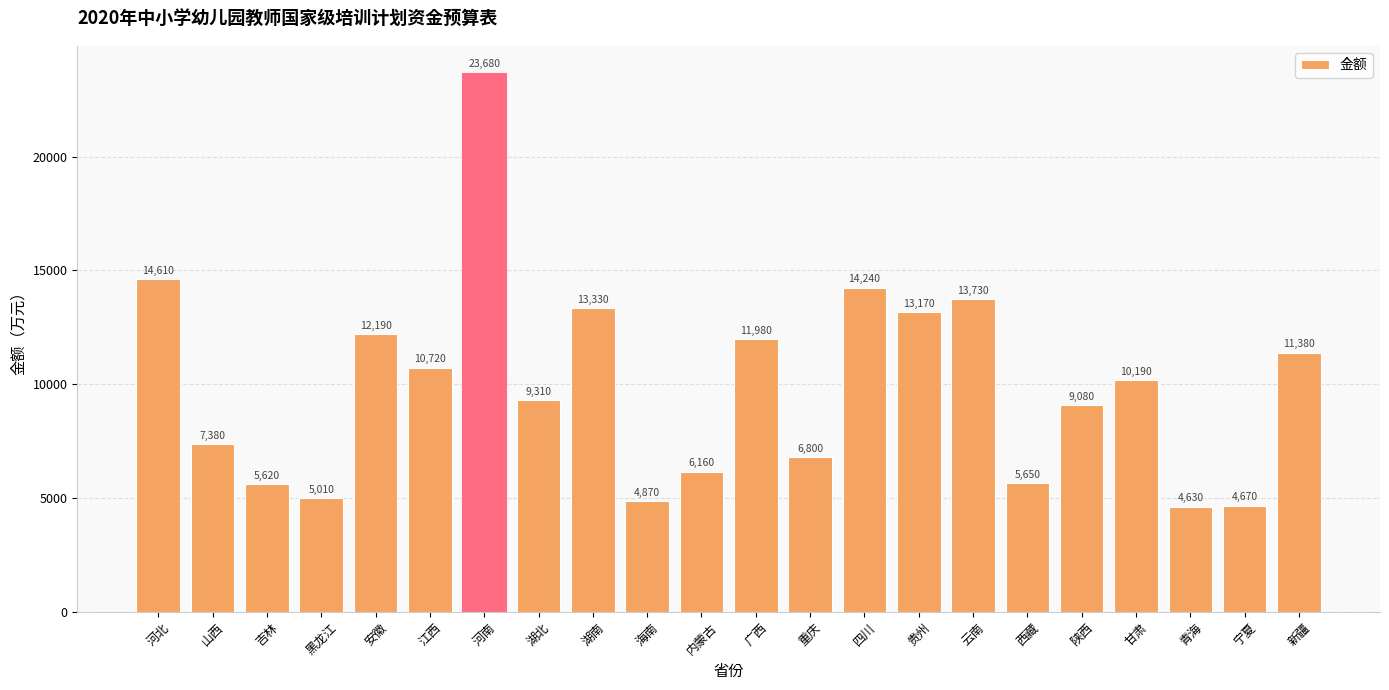

What is the average value?

9927